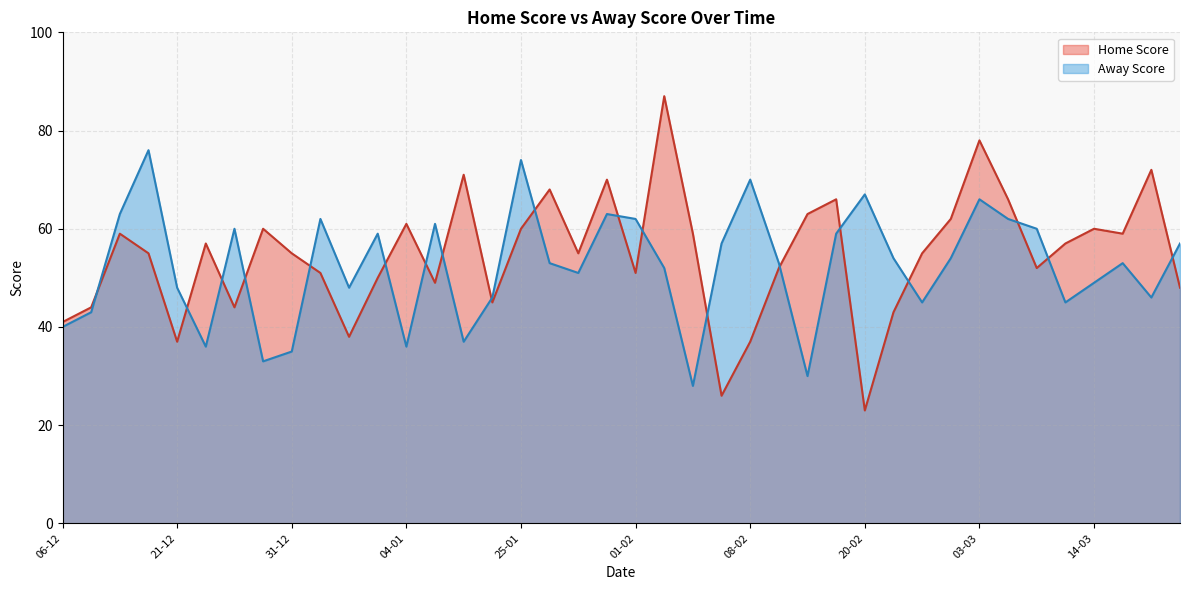

How many interior local valleys does the Away Score series have?

11